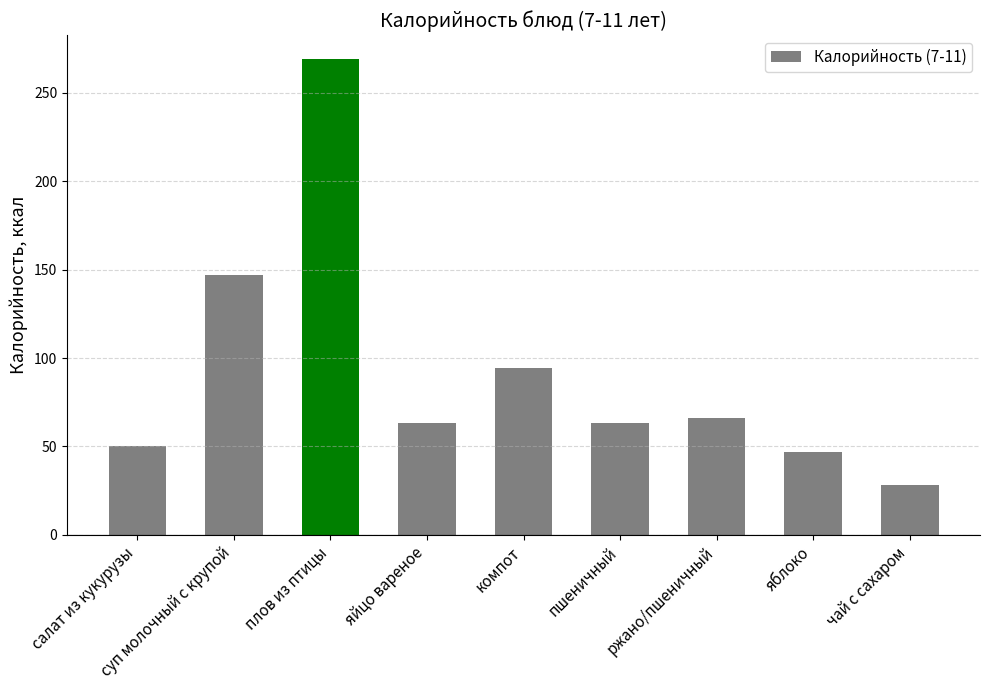

Count the number of data series in this chart.

1